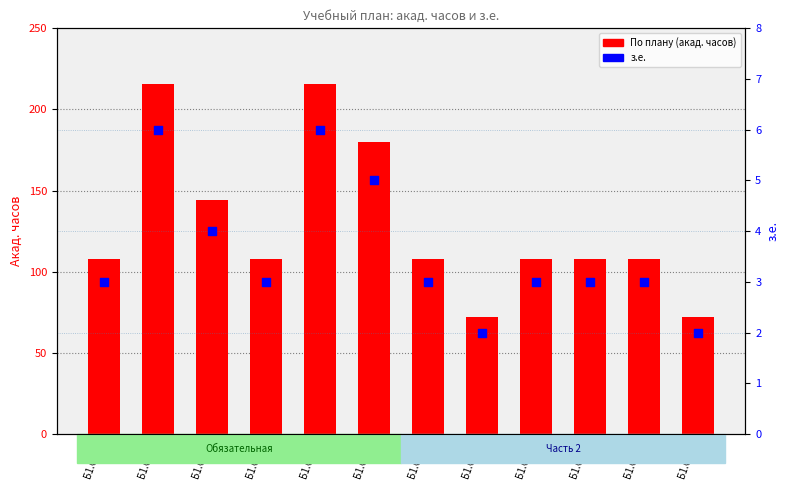

Which series has the widest spread of Y values?

По плану (акад. часов)